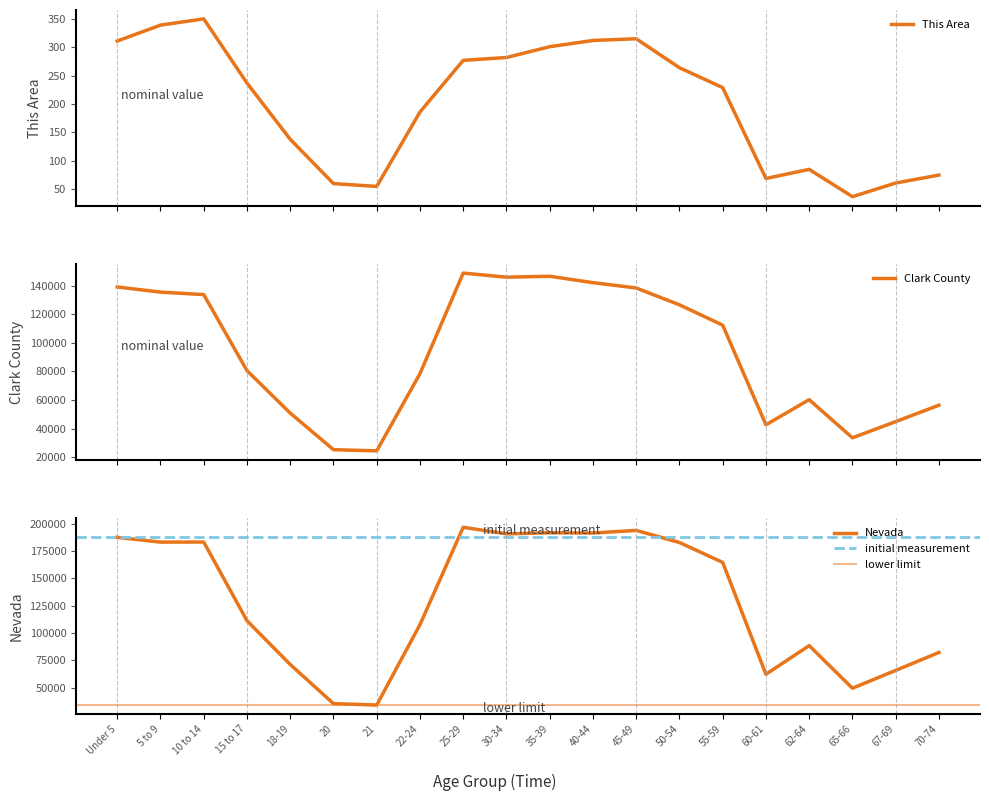

Is it true that Nevada equals 191391 at 40-44?

True